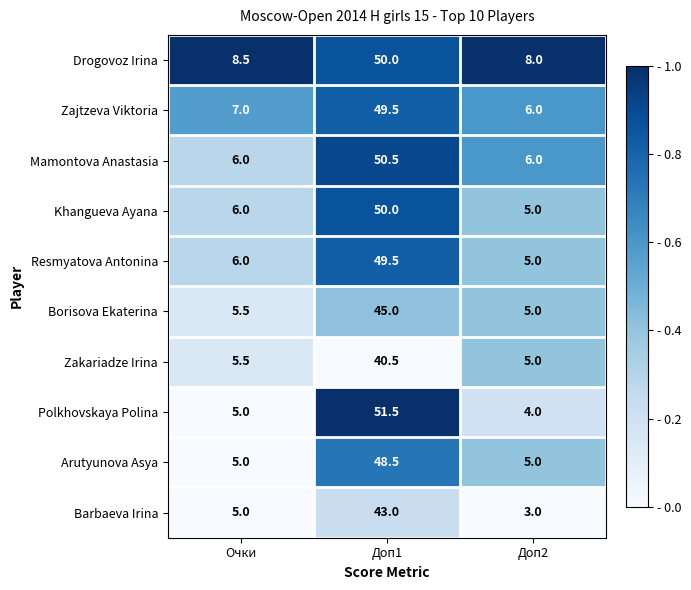

Read the Barbaeva Irina value at Очки.

5.0